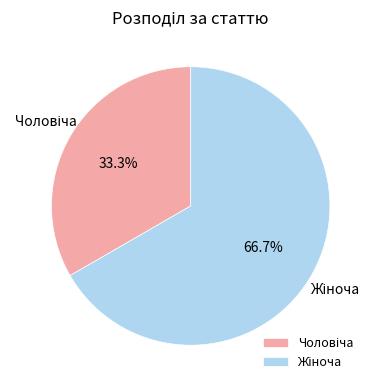

To the nearest percent, what portion does Чоловіча represent?

33%